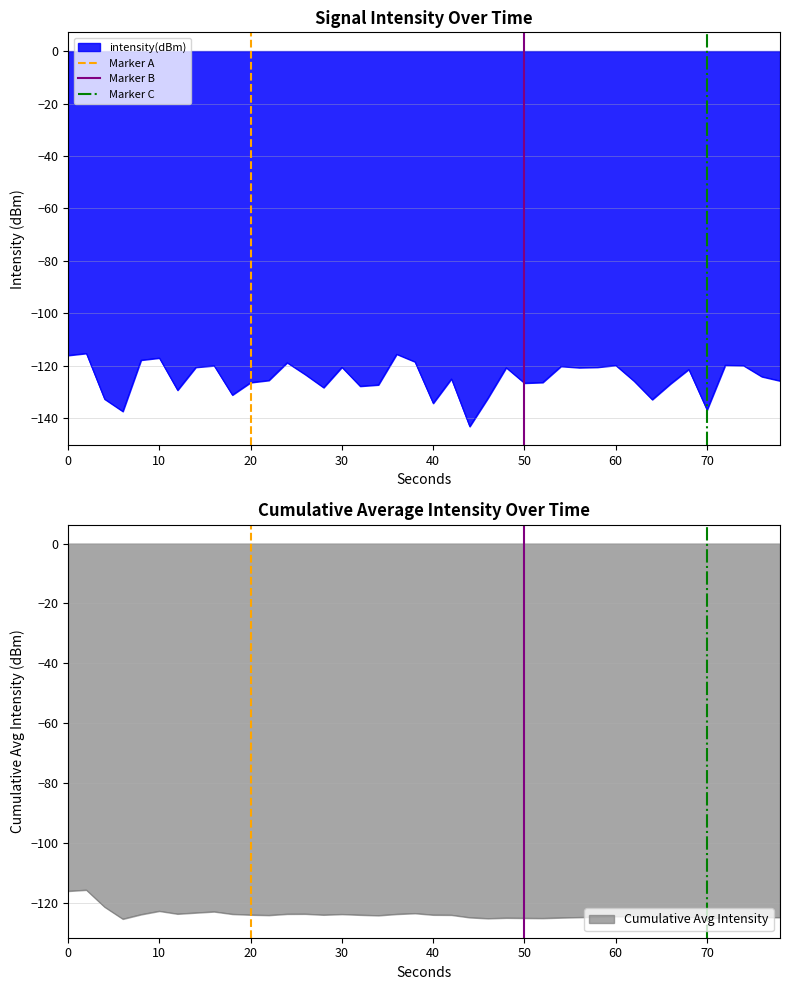

What is the highest value of the intensity(dBm) series?

-115.3